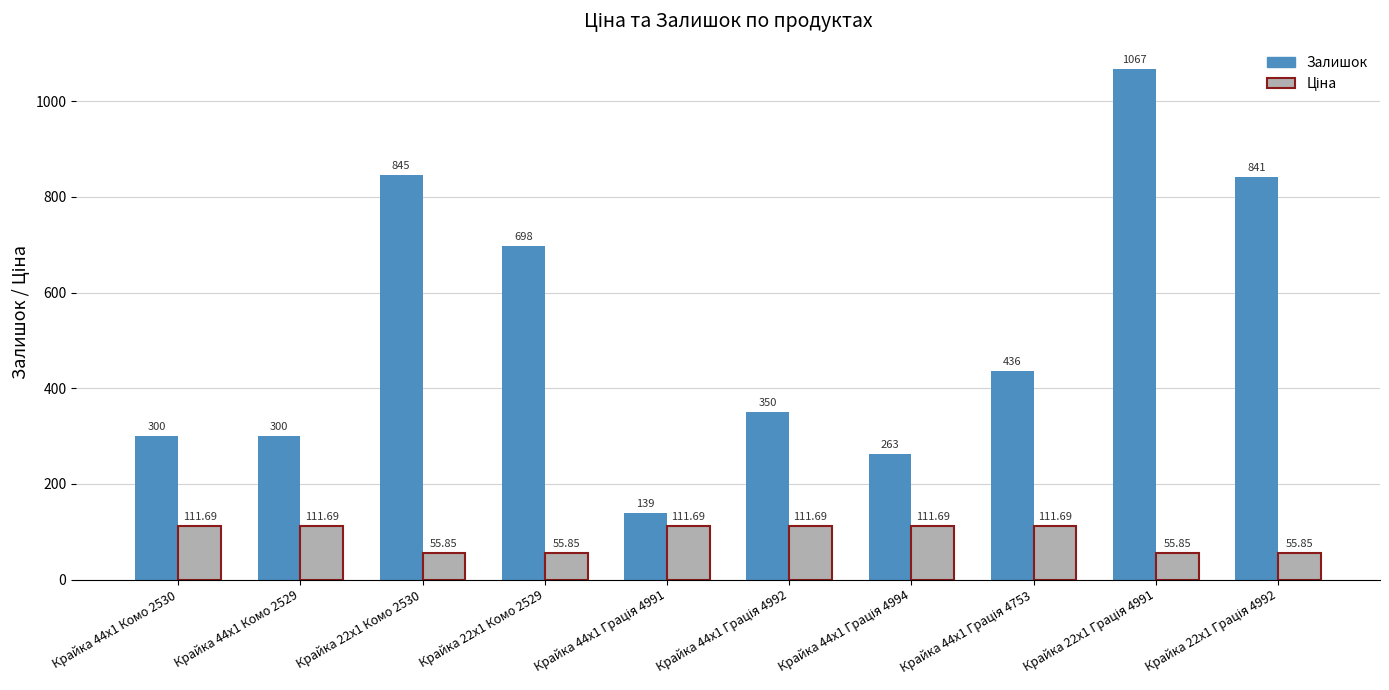

What is the label of the 10th bar from the right?

Крайка 44x1 Комо 2530